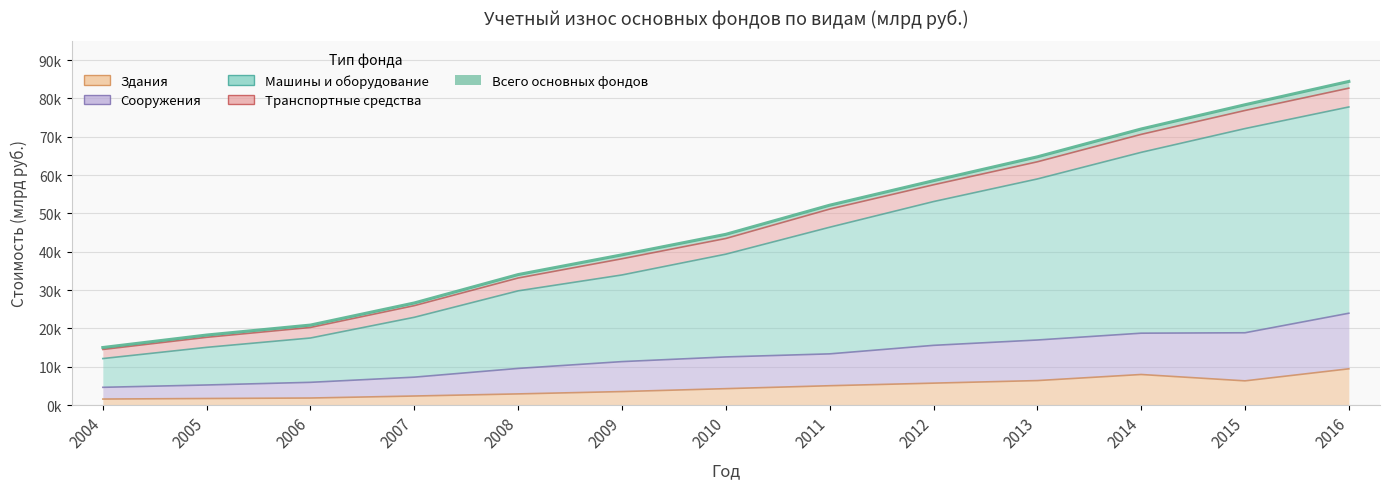

What is the difference between the highest and lowest values at 2012?

52811